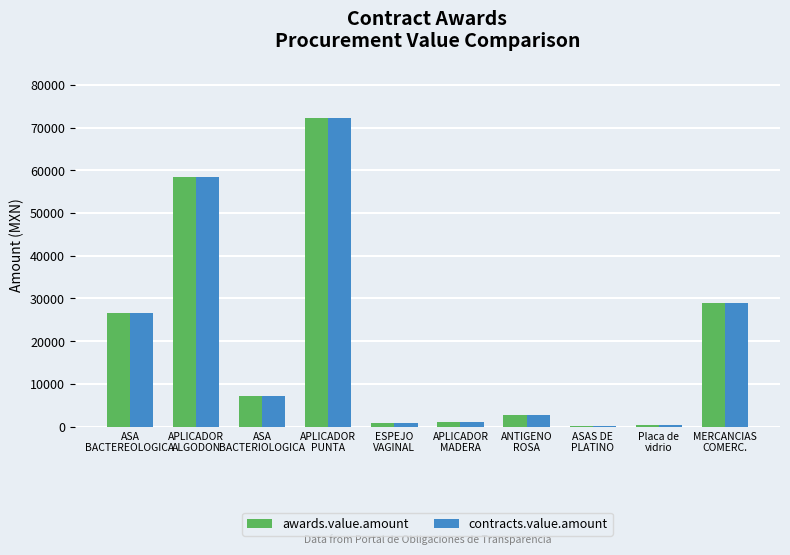

Are the bars horizontal?

No